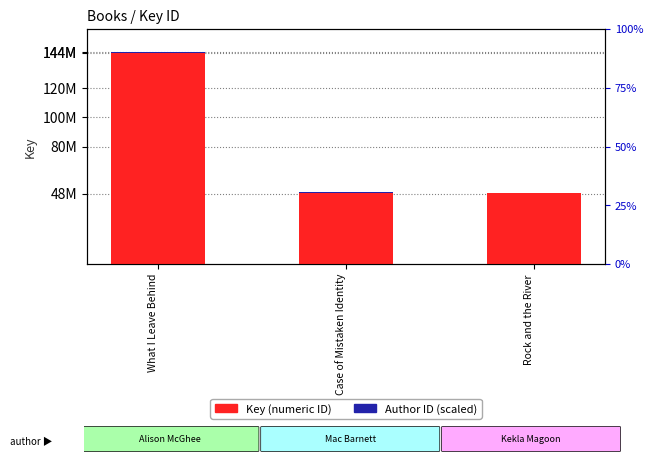

What is the value of the Key (numeric ID) bar at the 2nd from the left?

48773657.0